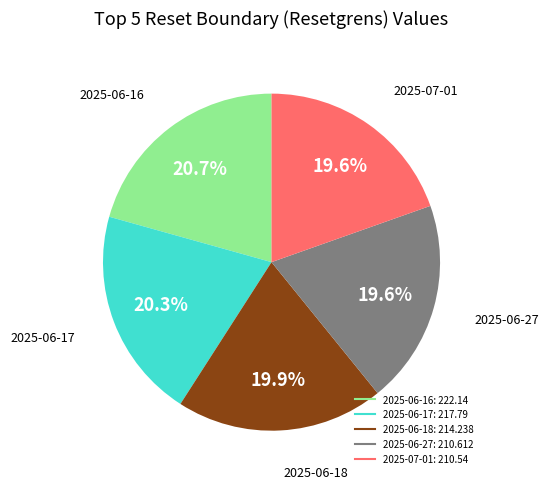

To the nearest percent, what is the average slice percentage?

20%